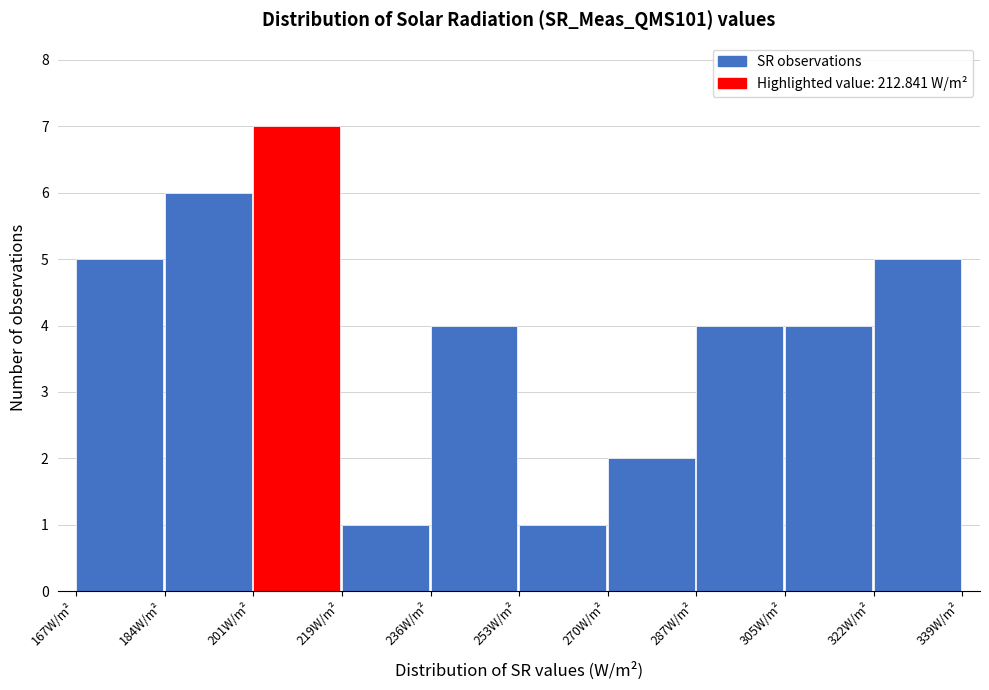

Over which range of the x-axis is the bar tallest?

202 to 220